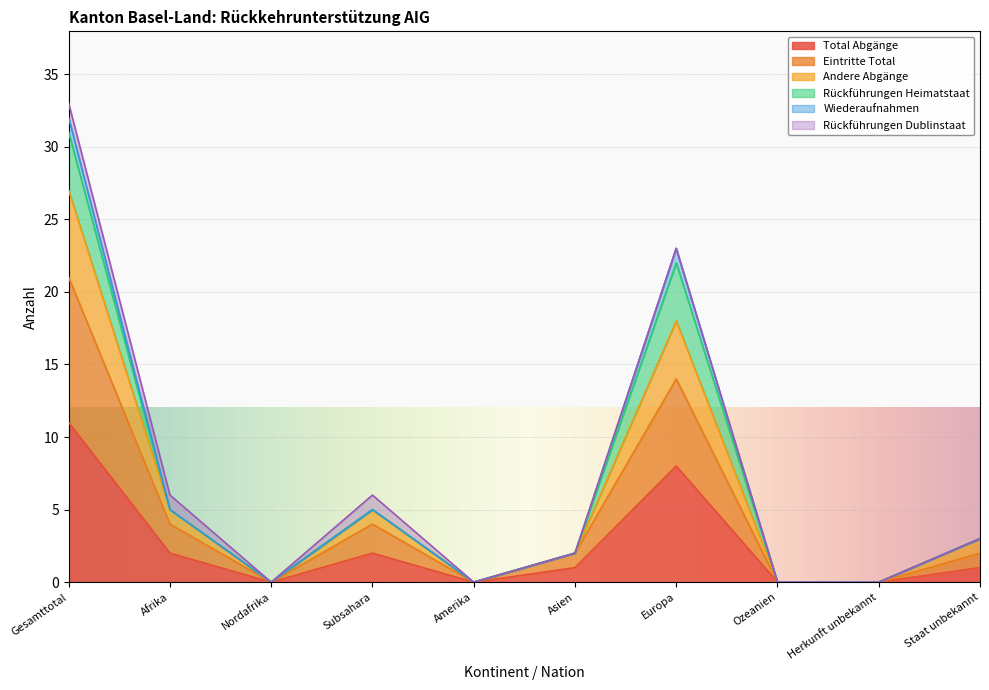

Which category has the highest value in the Eintritte Total series?

Gesamttotal